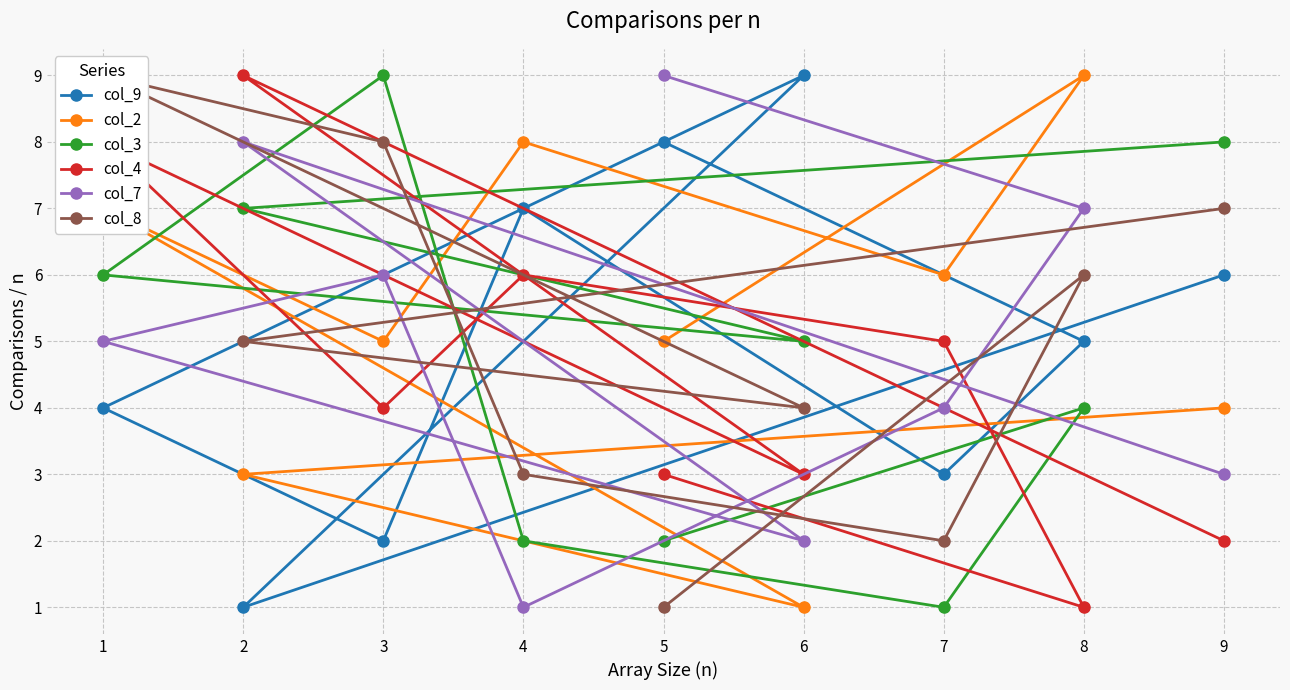

True or false: col_9 has a value of 7 at 4.

True